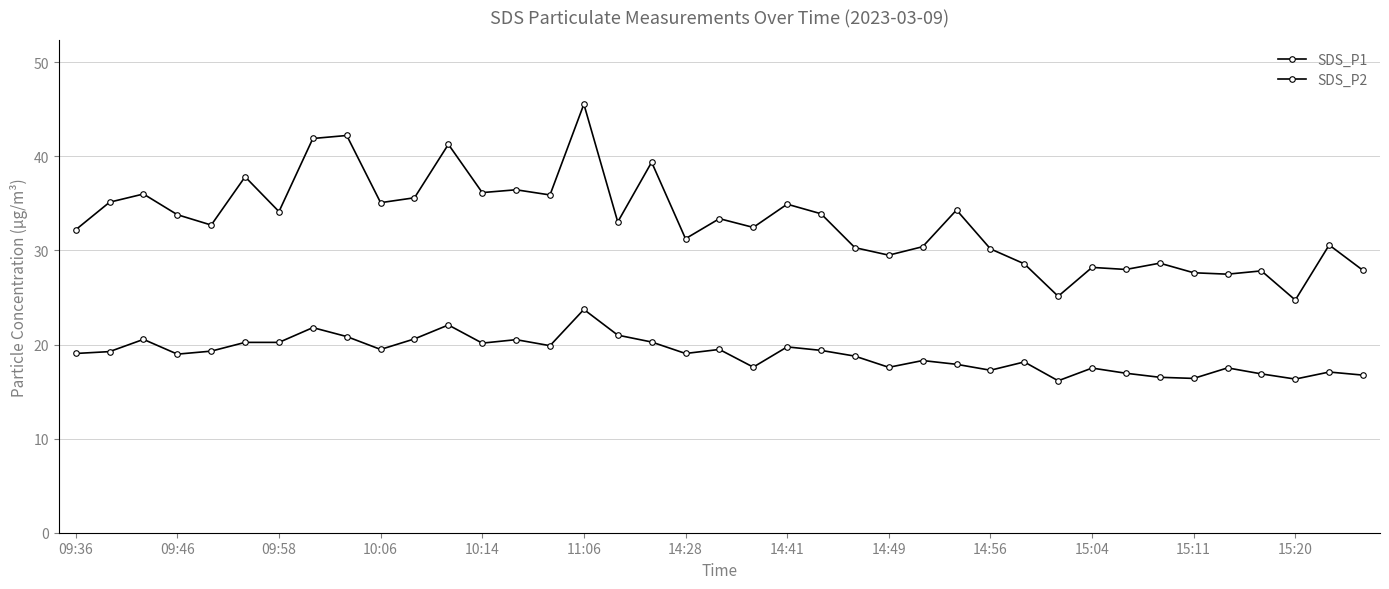

How many data points does each series have?

39